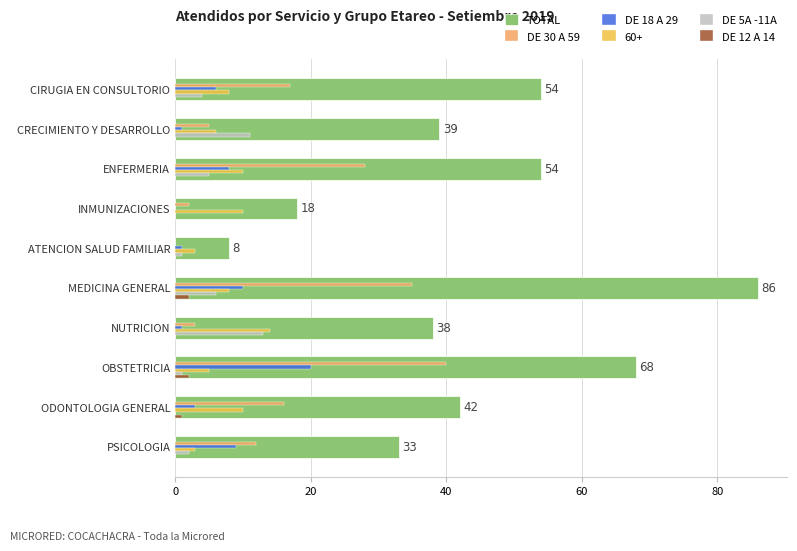

At which category is the sum across all series the highest?

MEDICINA GENERAL